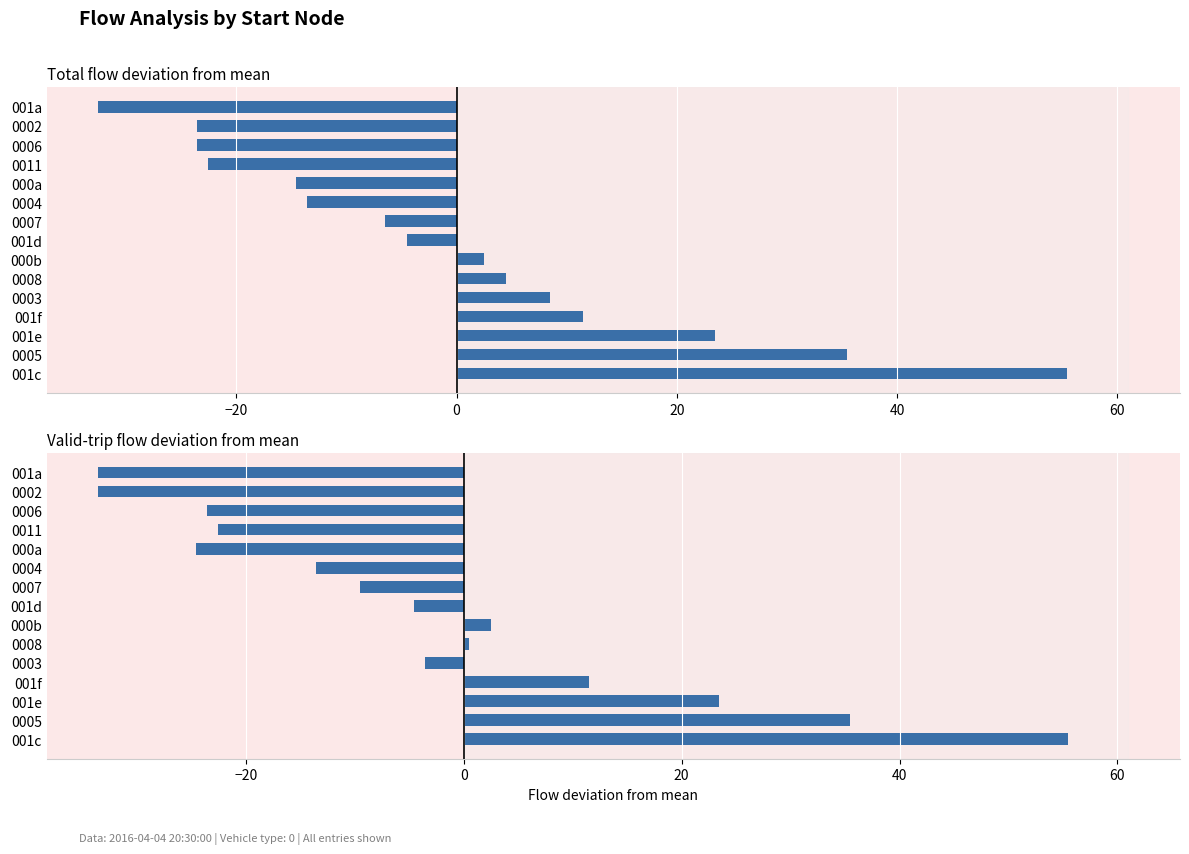

How many negative values does the Valid-trip flow deviation from mean series have?

9